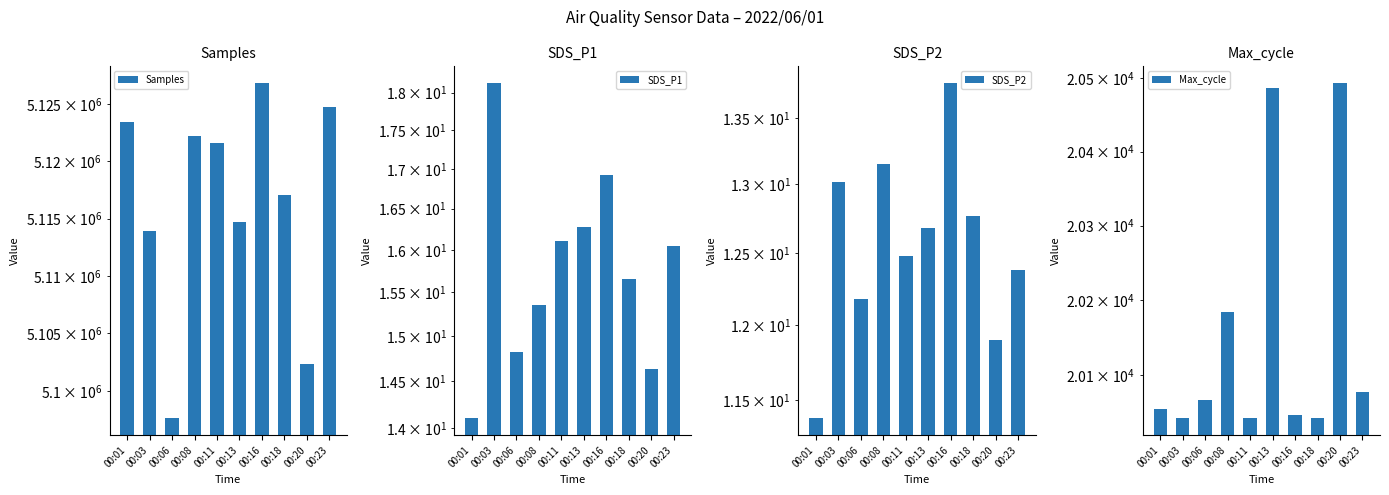

Rank the categories by SDS_P1 value from lowest to highest.

00:01, 00:20, 00:06, 00:08, 00:18, 00:23, 00:11, 00:13, 00:16, 00:03